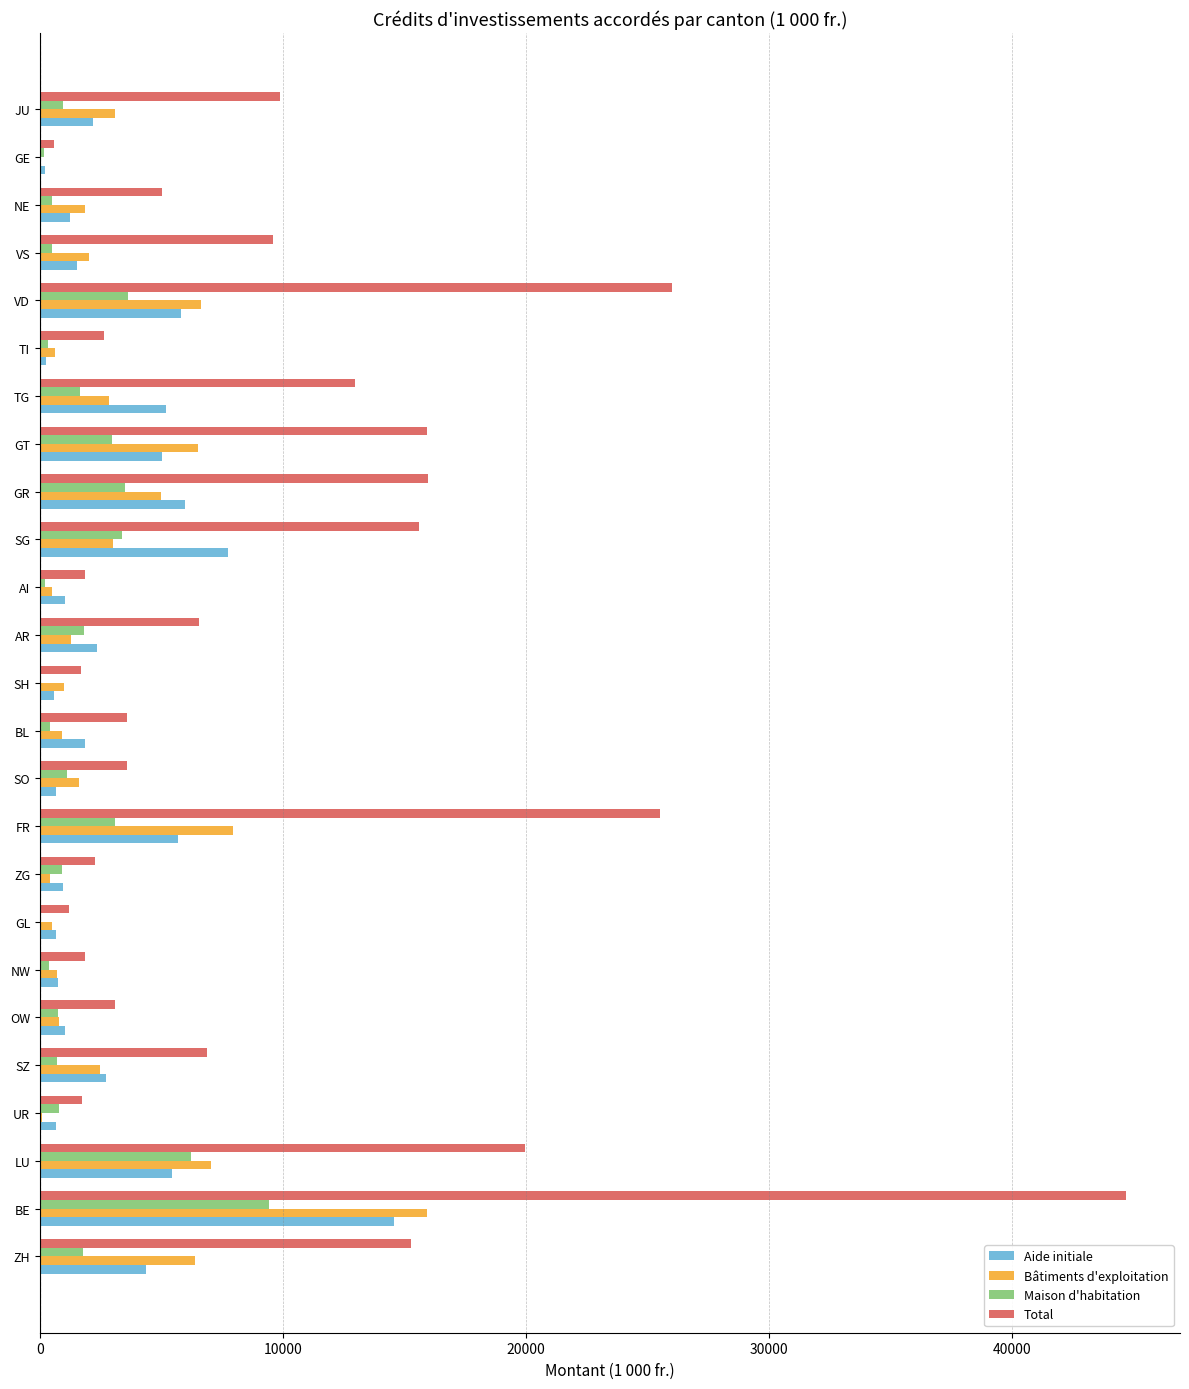

Which series has the widest spread of values?

Total